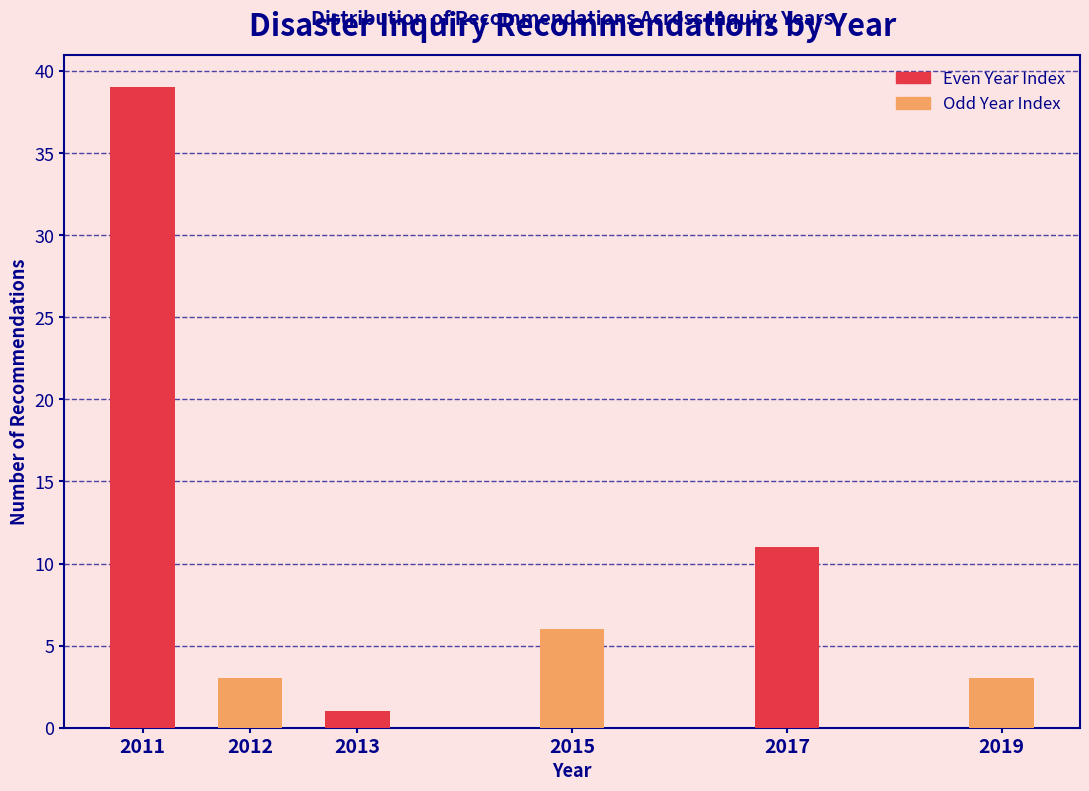

Reading left to right, transcribe all the data shown in this chart.

39	3	1	6	11	3